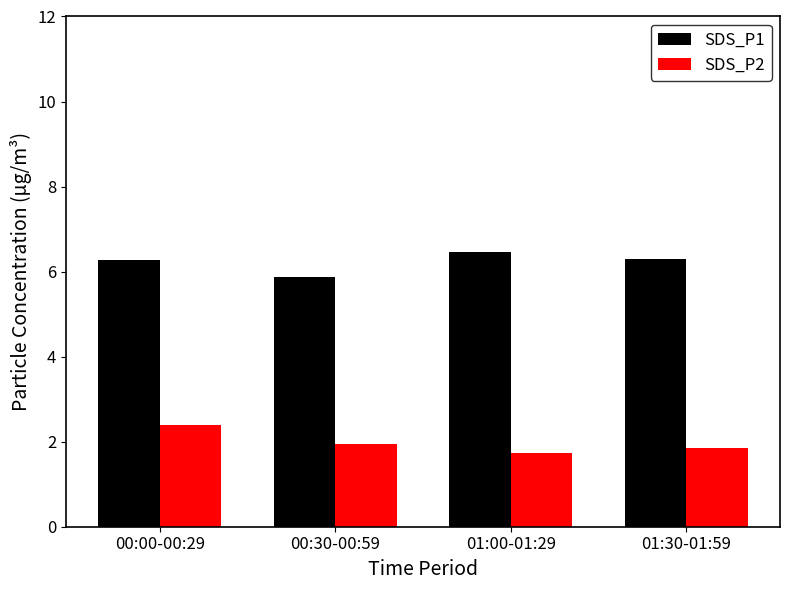

What is the label of the 4th bar from the right?

00:00-00:29